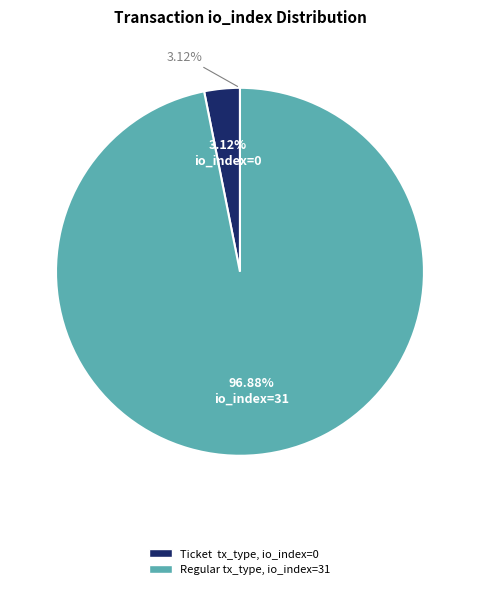

Which has a higher value, Ticket (io_index=0) or Regular (io_index=31)?

Regular (io_index=31)